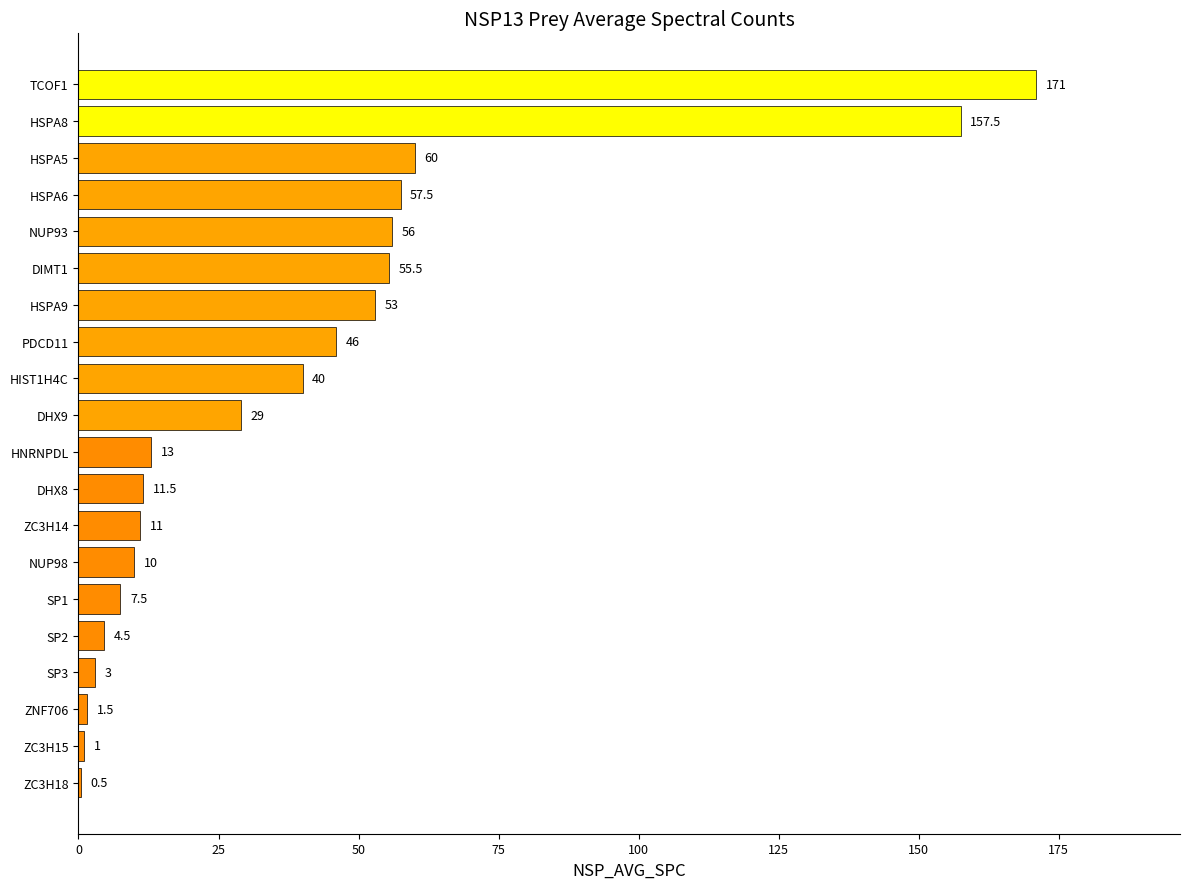

Which label corresponds to the largest value in the chart?

TCOF1